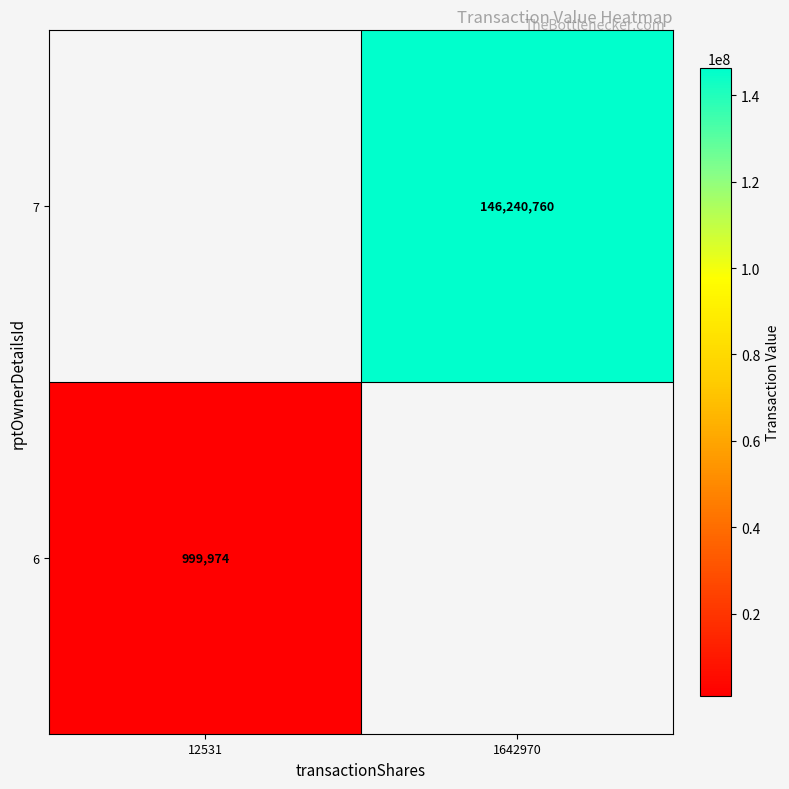

The value of 7 at 1642970 is 65356254.4. True or false?

False